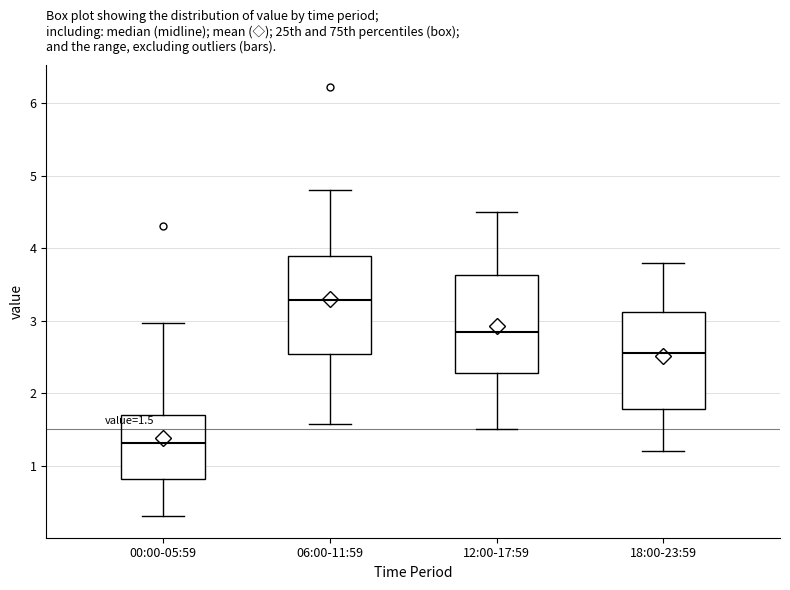

Which box has the highest median line?

06:00-11:59